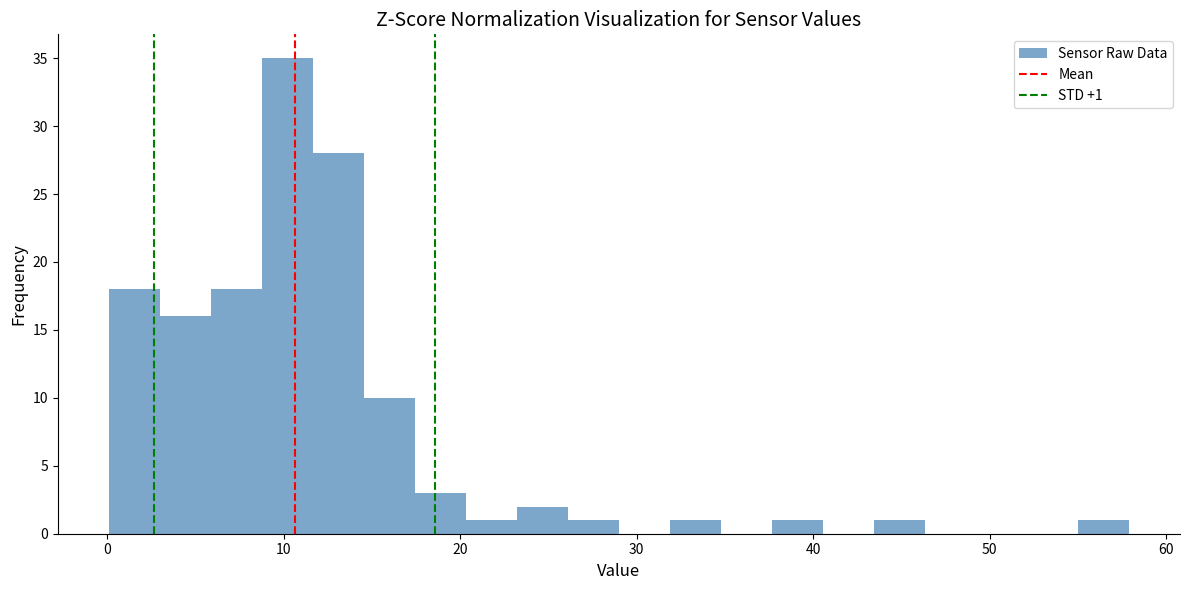

Around what value on the x-axis is the tallest bar? Give the approximate position of its centre, as read against the axis.

10